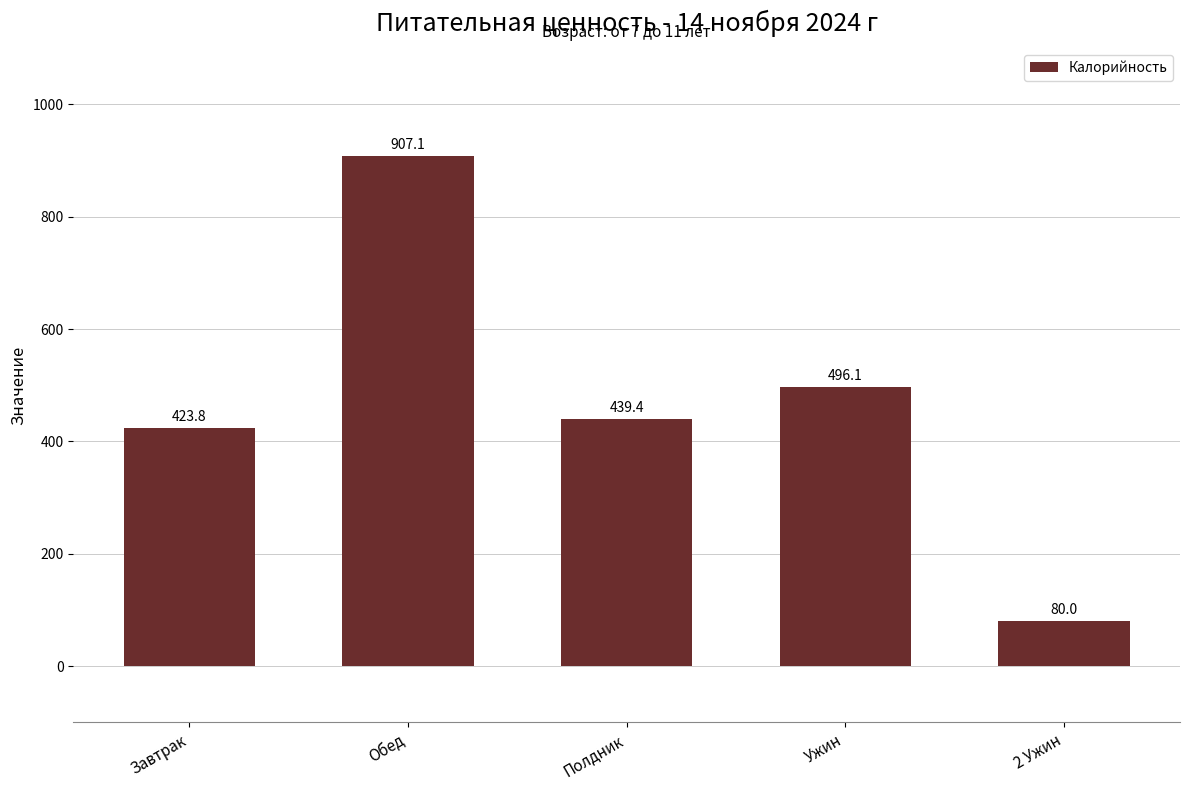

Between Ужин and Полдник, which is larger?

Ужин